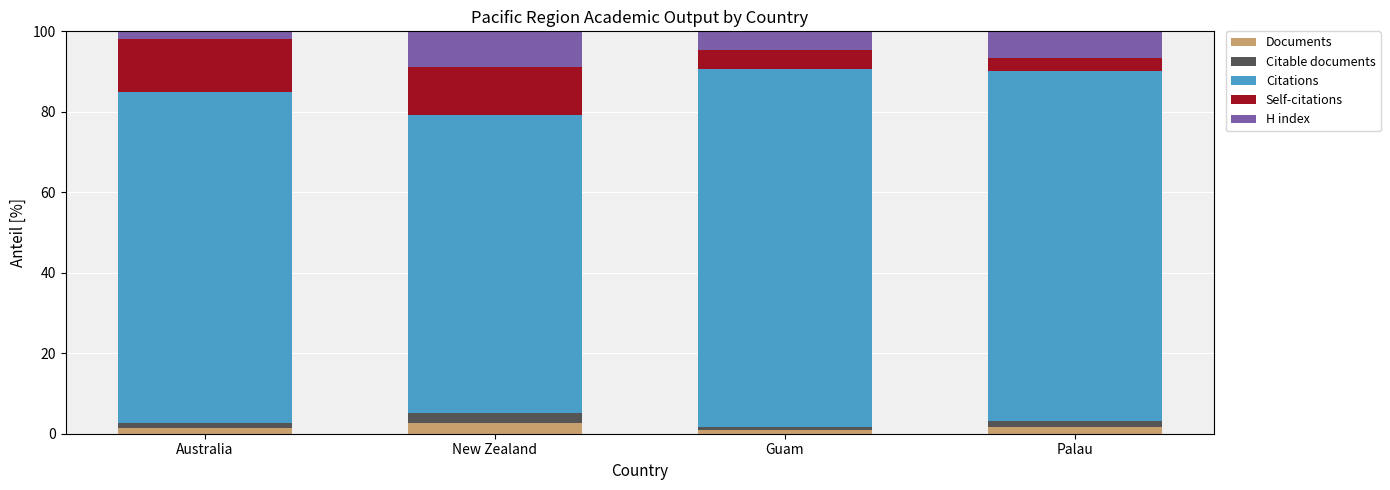

True or false: Documents has a value of 2.6 at New Zealand.

True